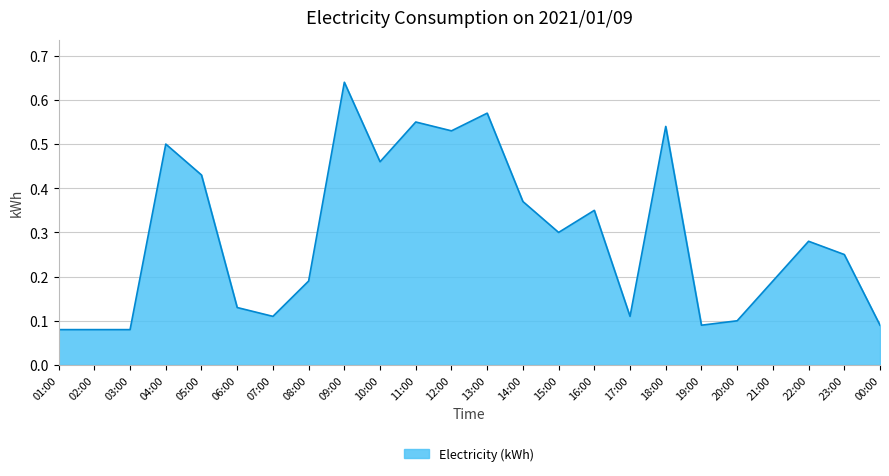

What position from the right is 00:00?

1